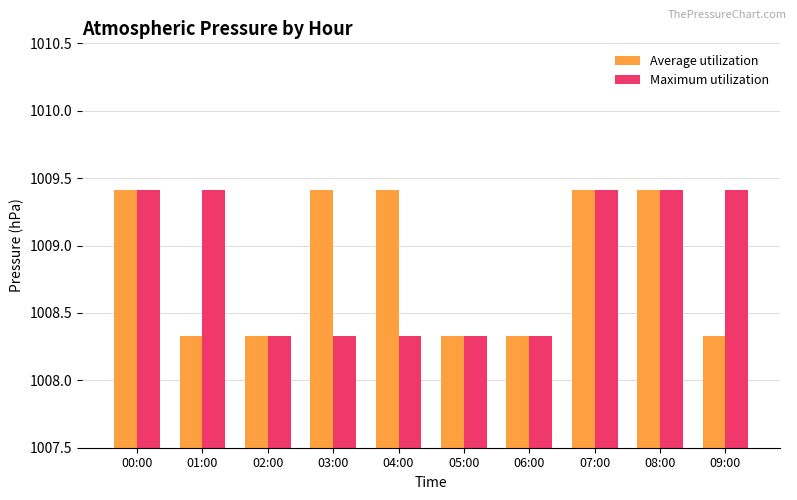

Where does the Maximum utilization series first go above 1009?

00:00